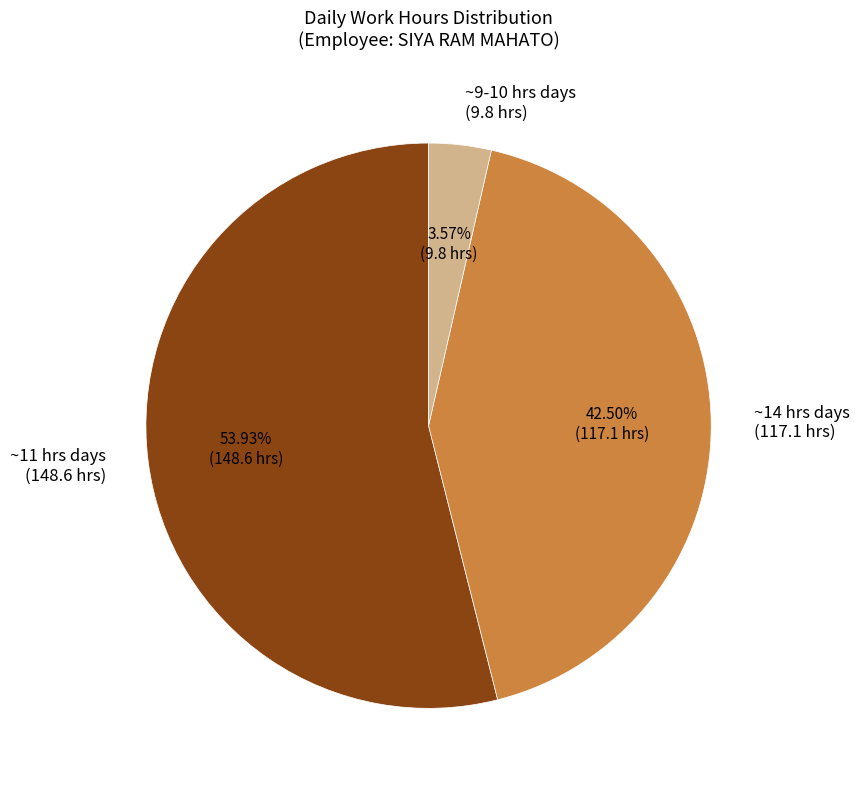

What is the largest slice in the pie chart?

~11 hrs days (148.6 hrs)